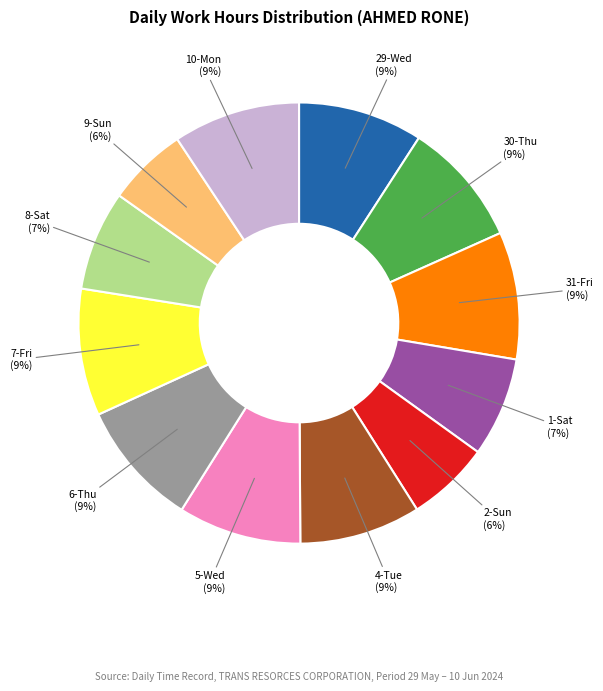

How many segments does this pie chart have?

12